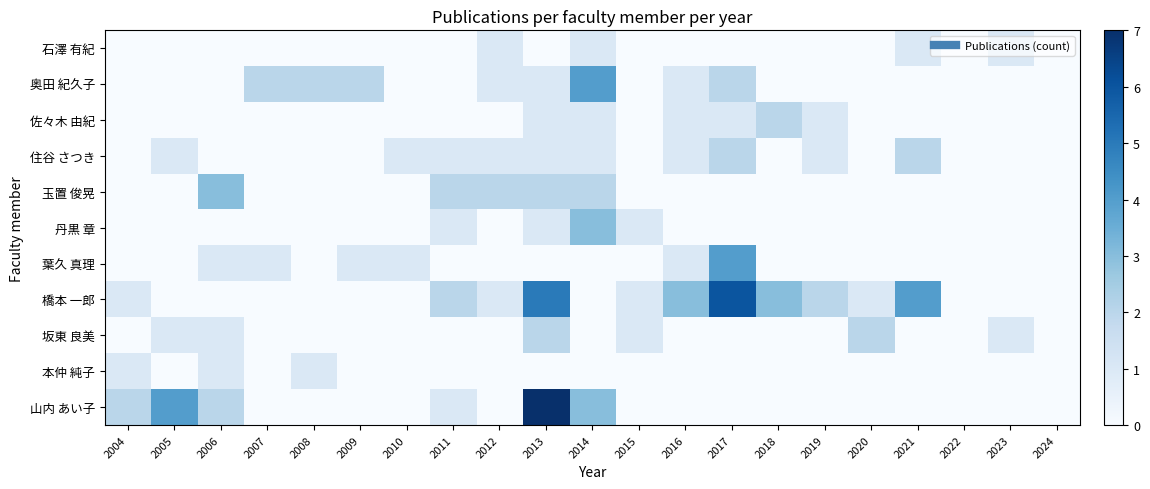

How many series are shown in this chart?

11